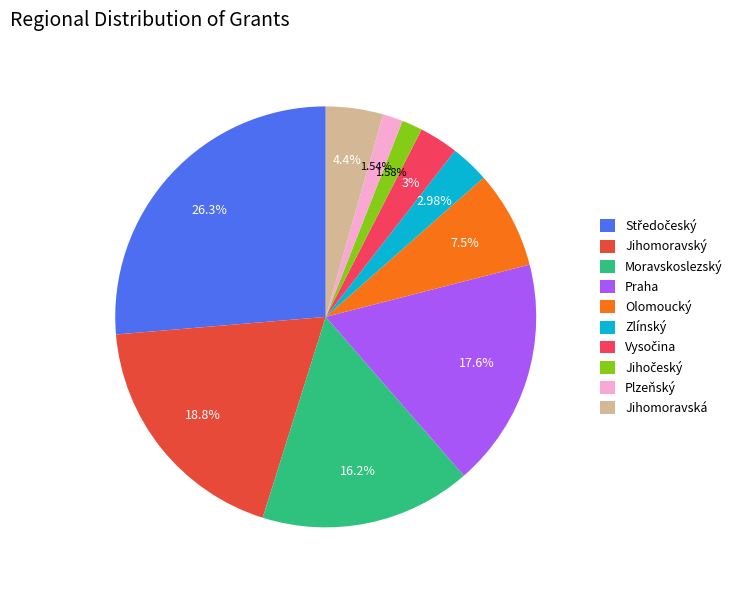

Do Praha and Moravskoslezský together represent more than half of the pie?

No